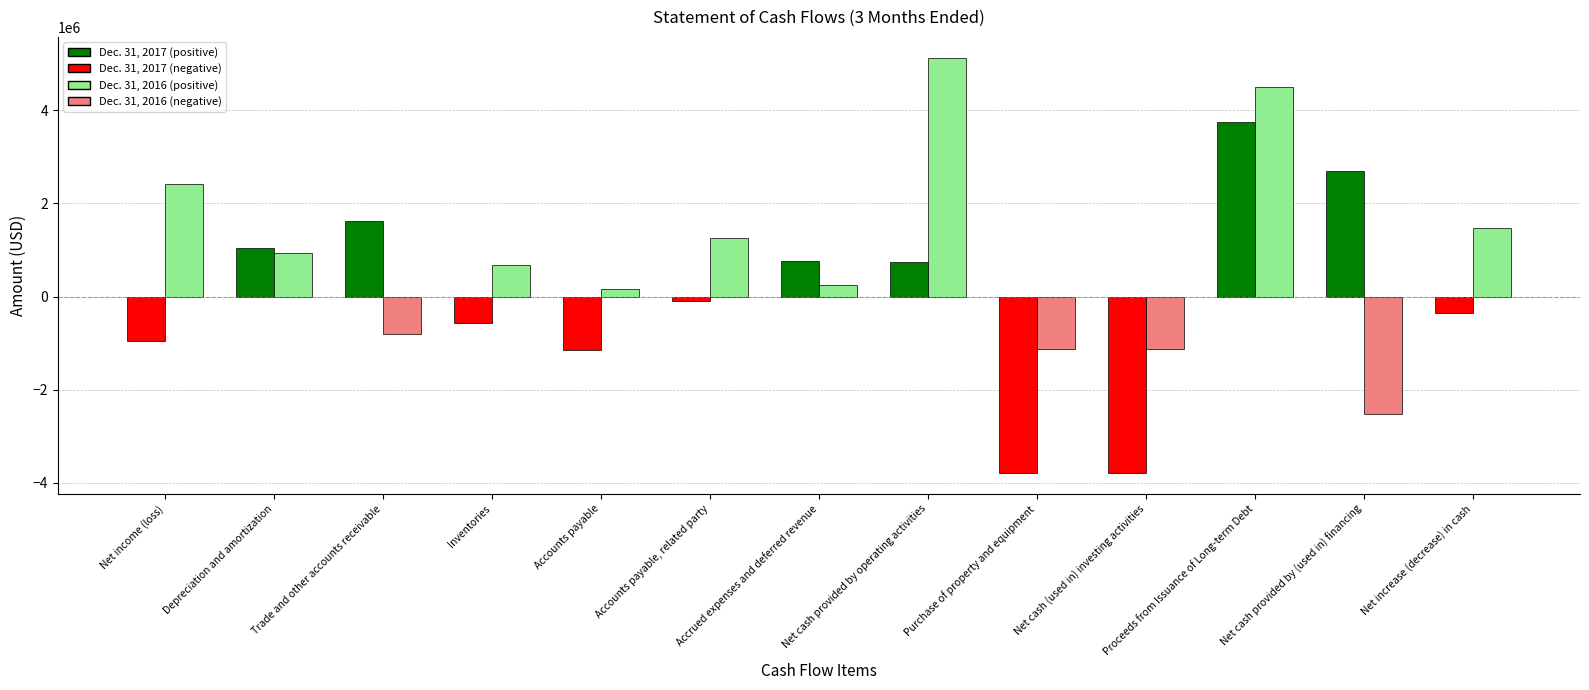

What position from the right is Depreciation and amortization?

12